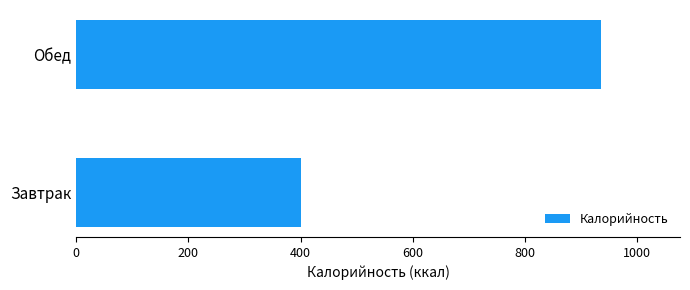

List the labels in order of value, smallest first.

Завтрак, Обед